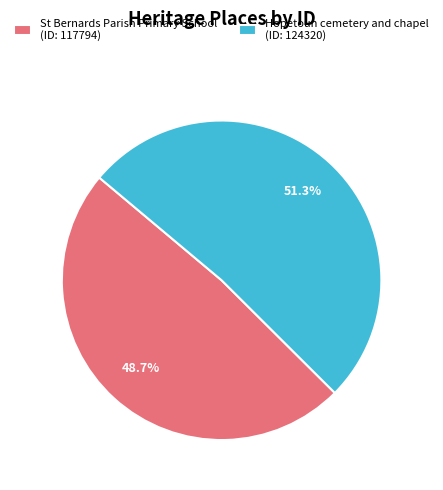

To the nearest percent, what is the average slice percentage?

50%